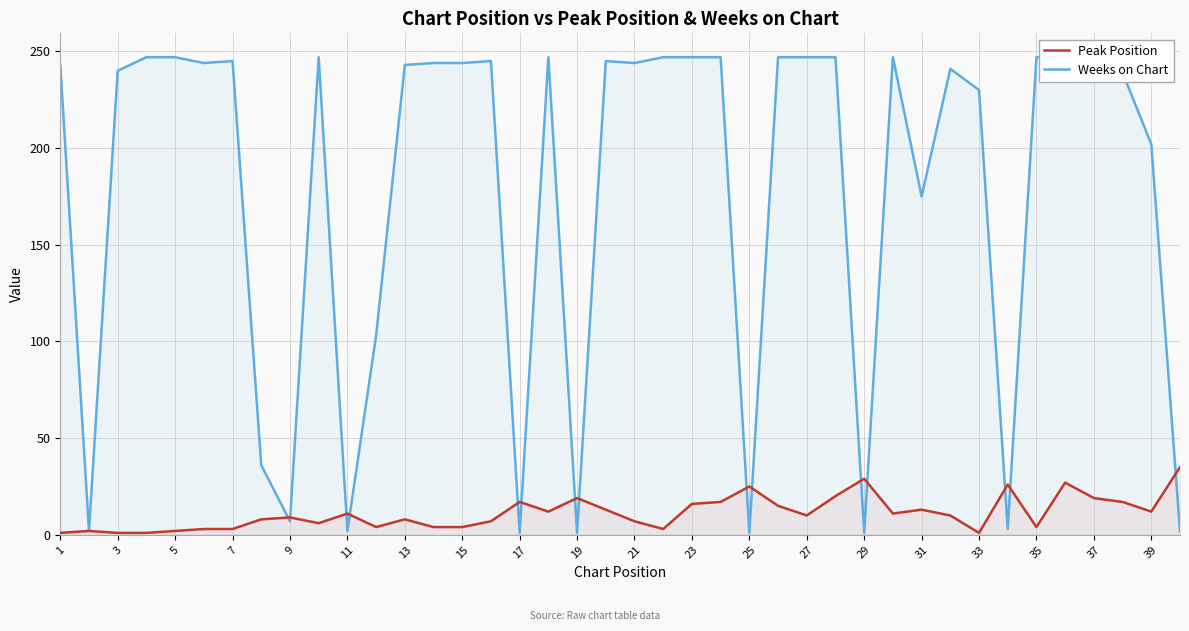

True or false: Peak Position and Weeks on Chart intersect in this chart.

True